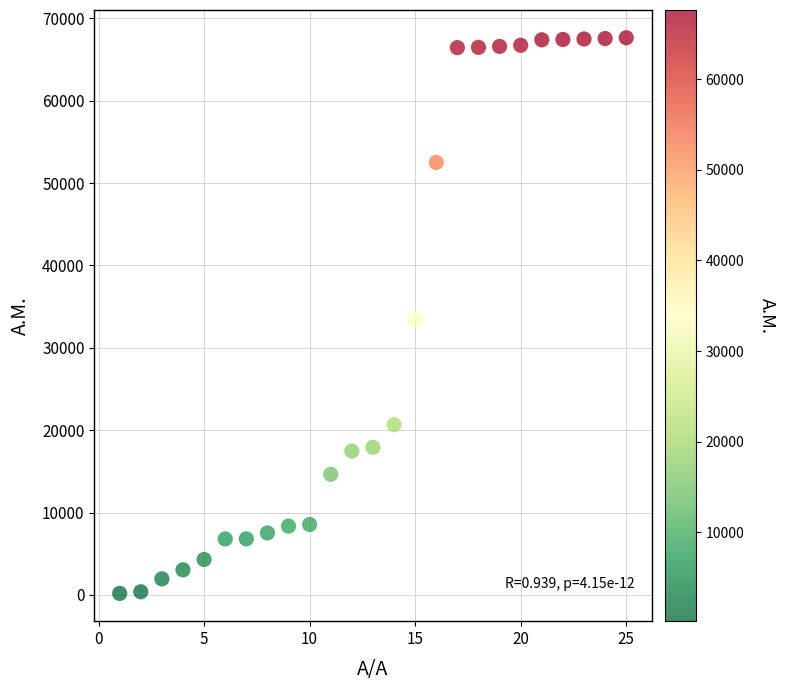

What is the range of X values (max minus min)?

24